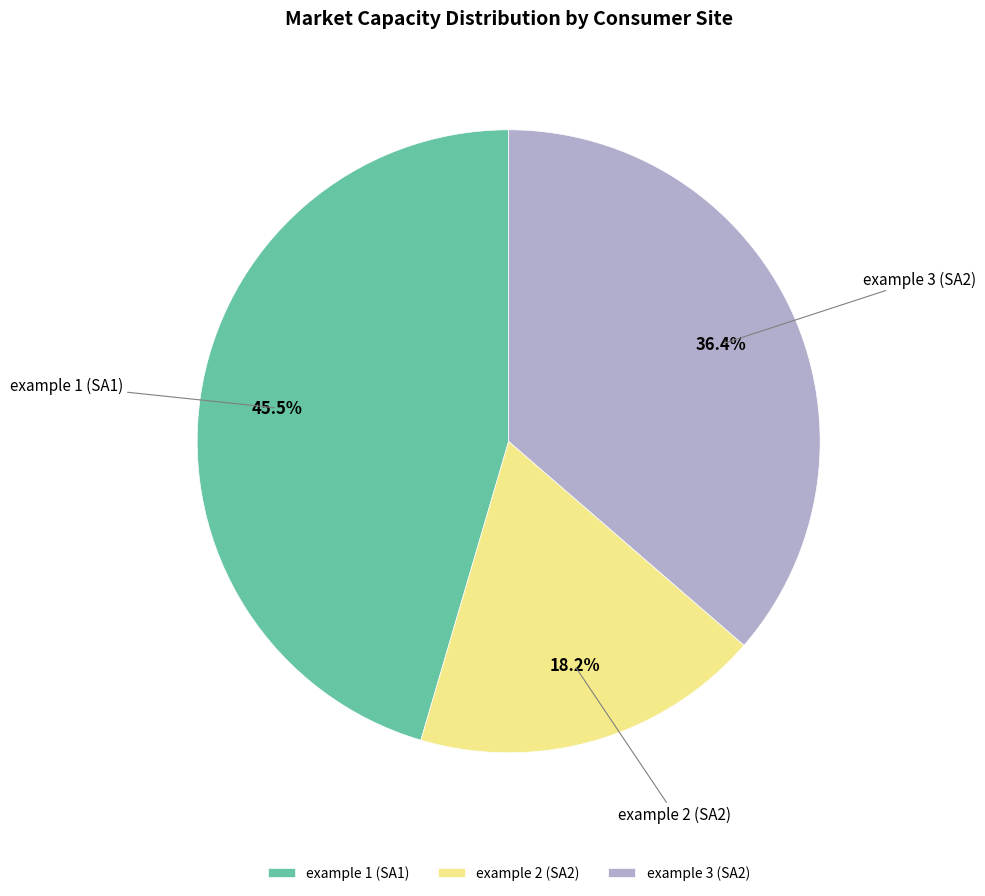

Between example 2 (SA2) and example 1 (SA1), which is larger?

example 1 (SA1)